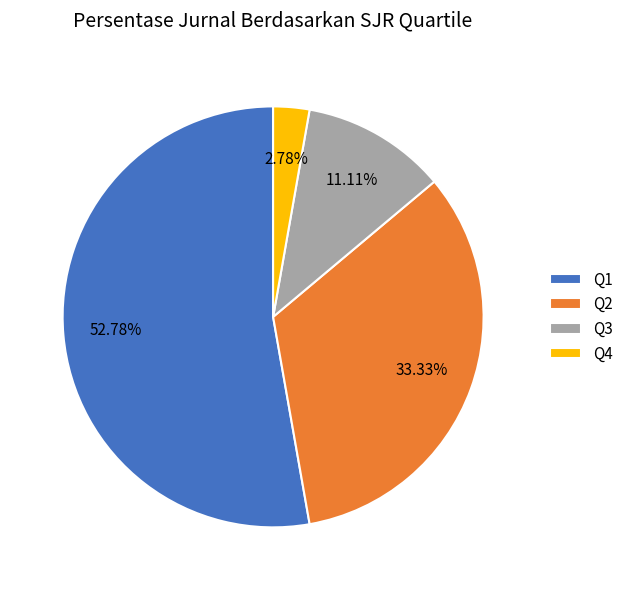

To the nearest percent, what percentage of the pie is Q1?

53%